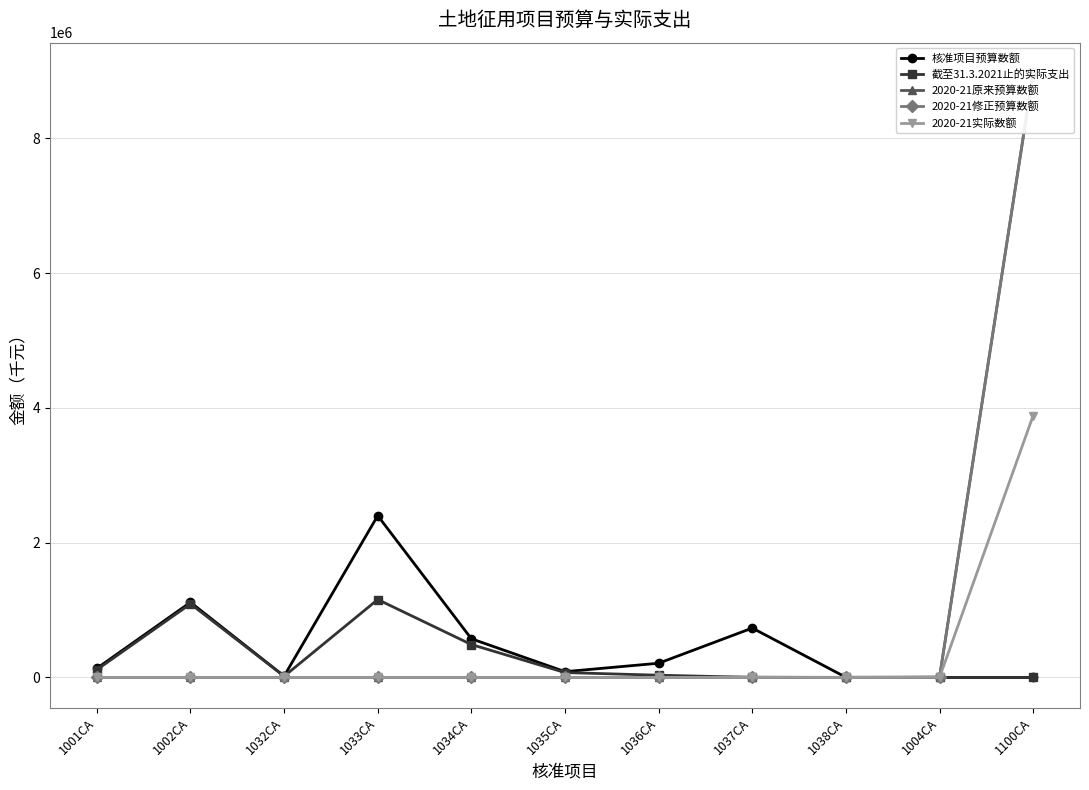

How many times do 截至31.3.2021止的实际支出 and 2020-21修正预算数额 cross each other?

1